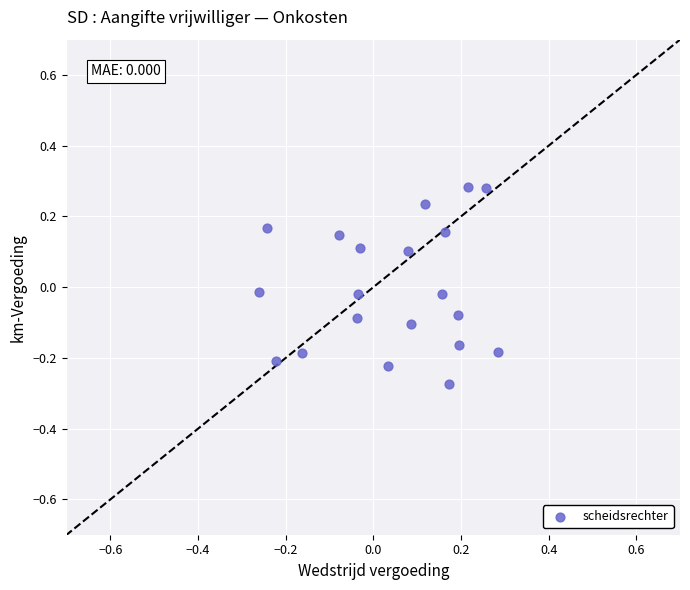

What is the range of Y values (max minus min)?

0.6